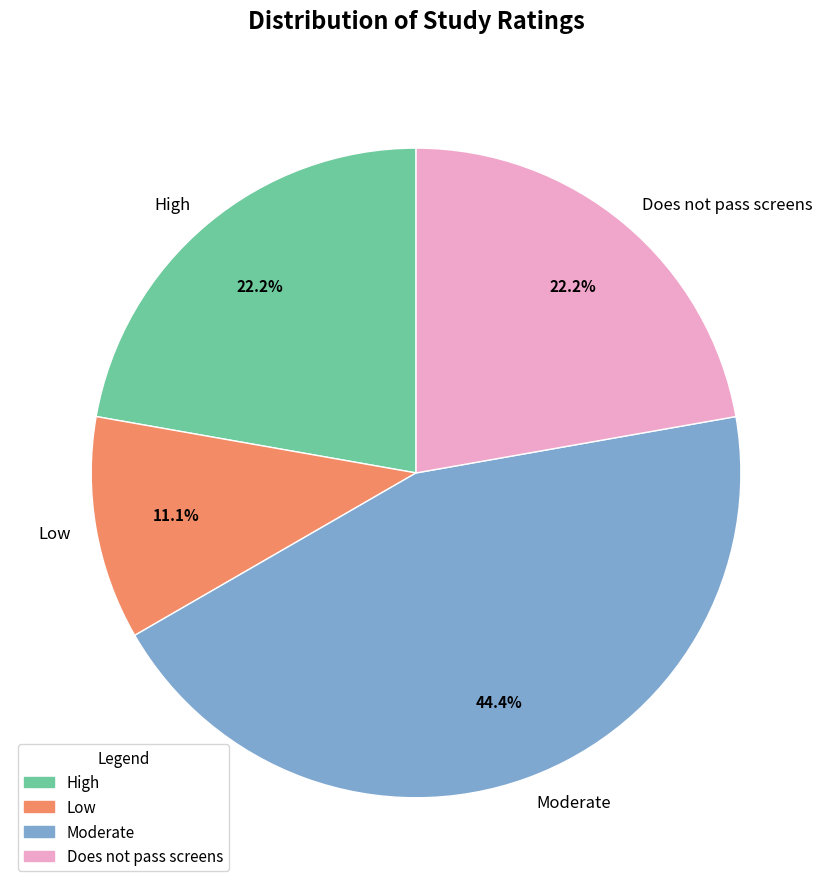

The High slice represents 29% of the pie. True or false?

False